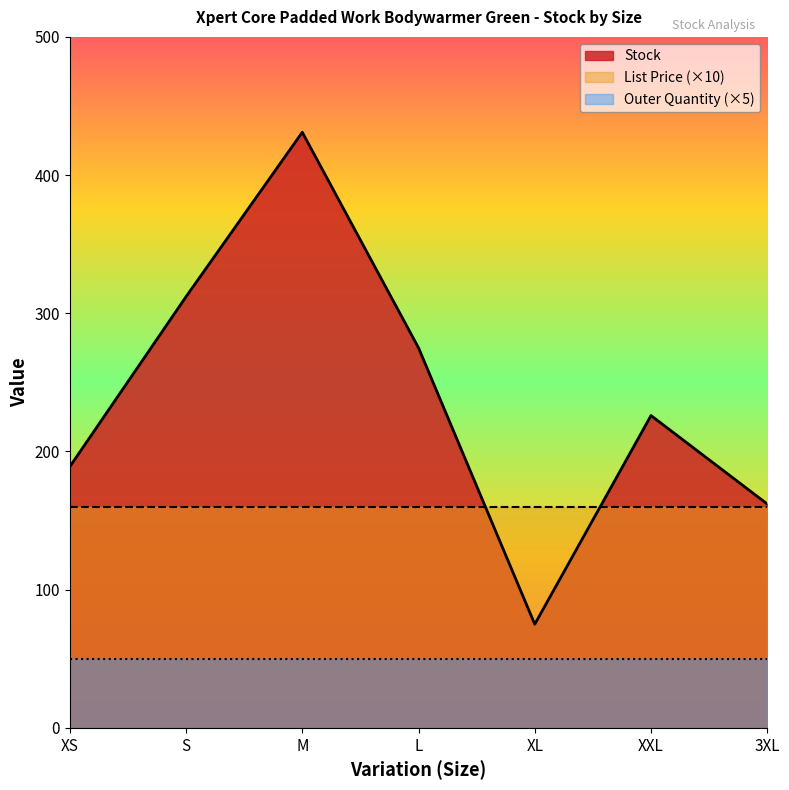

At how many categories does at least one series exceed 10?

7